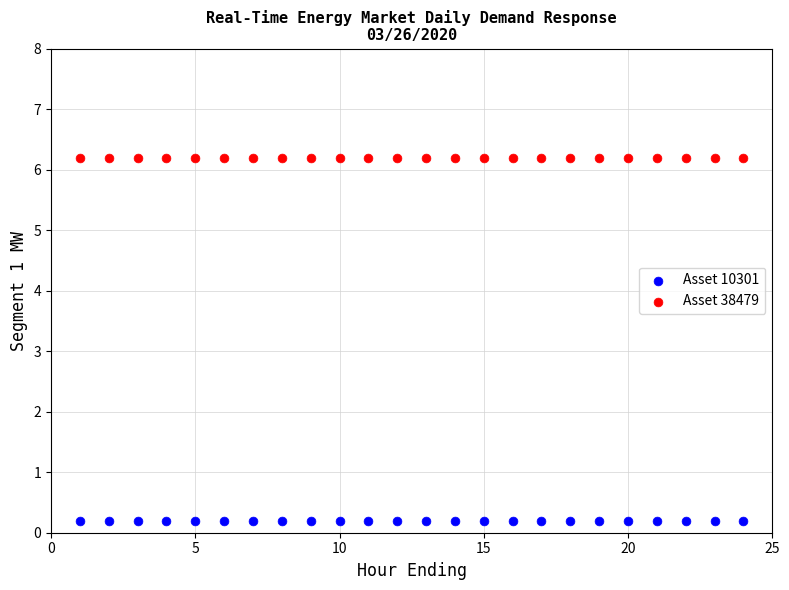

Which series contains the highest Y value?

Asset 38479